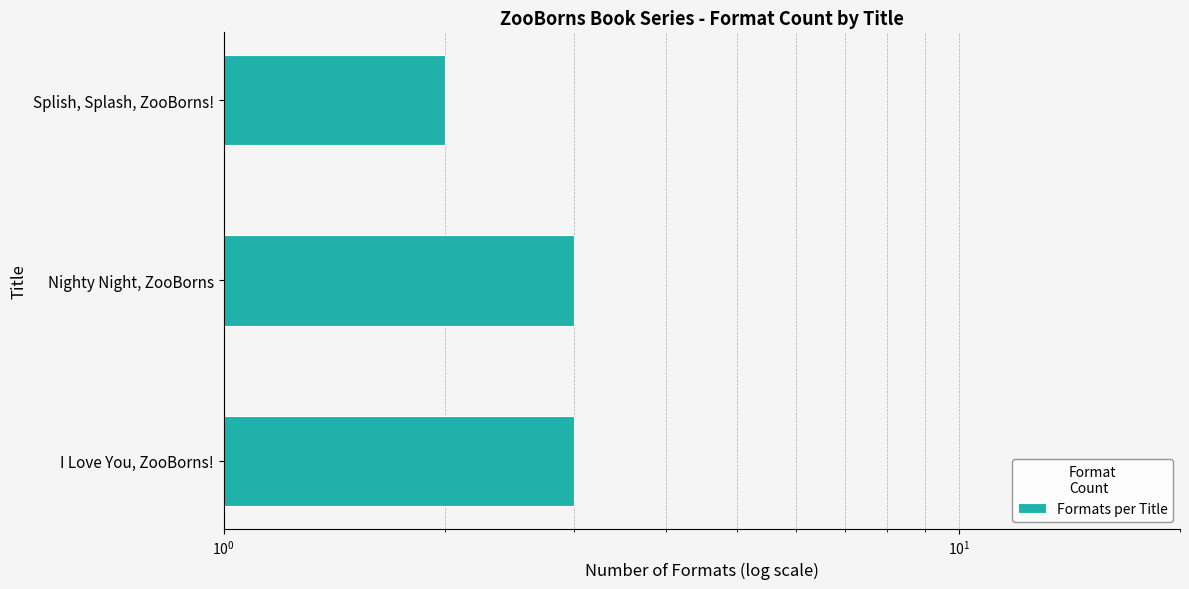

What is the change in value from Splish, Splash, ZooBorns! to Nighty Night, ZooBorns?

+1